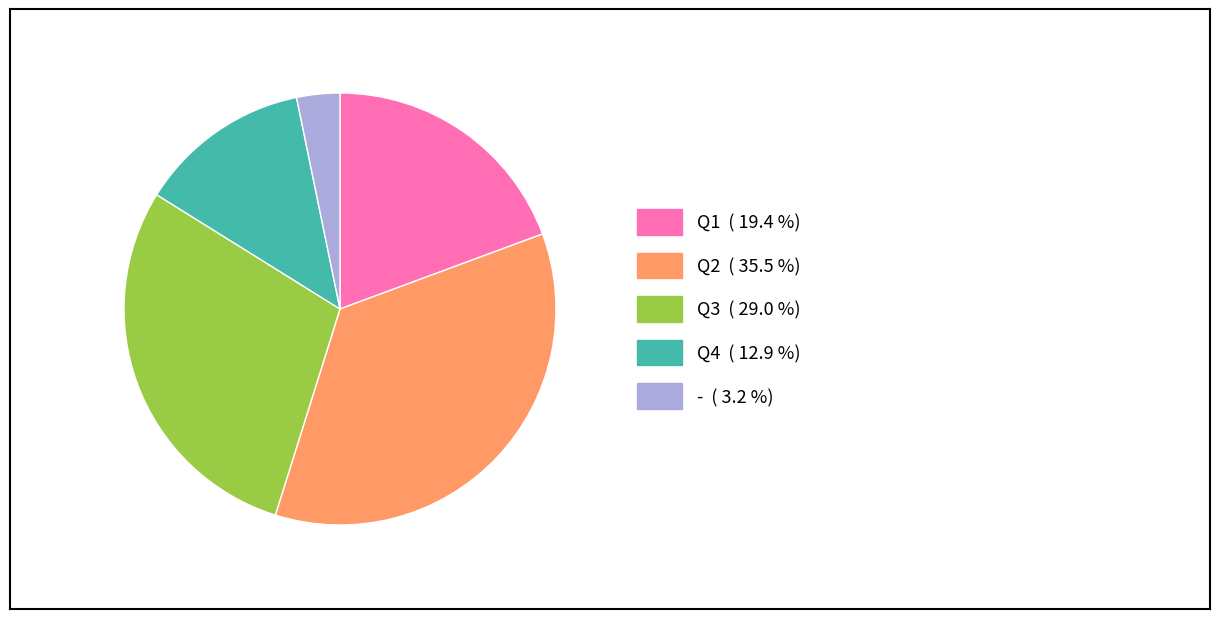

Is the sum of Q3 and Q4 greater than half?

No